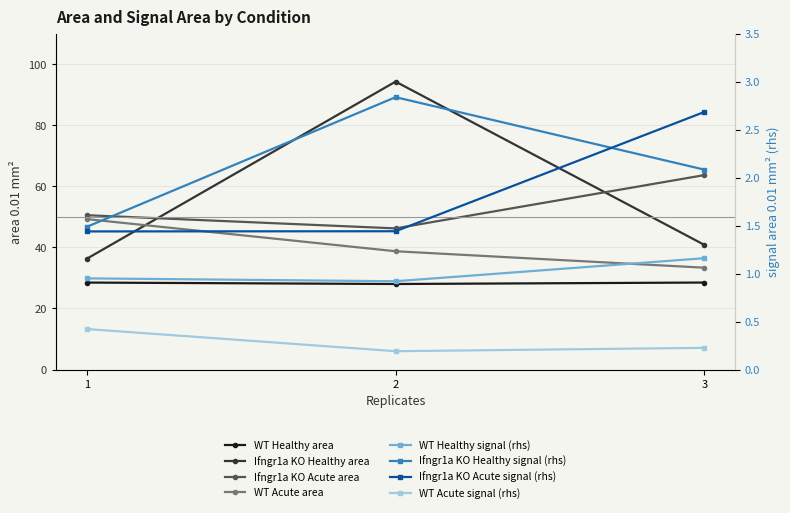

The value of Ifngr1a KO Acute at 1 is 50.5. True or false?

True